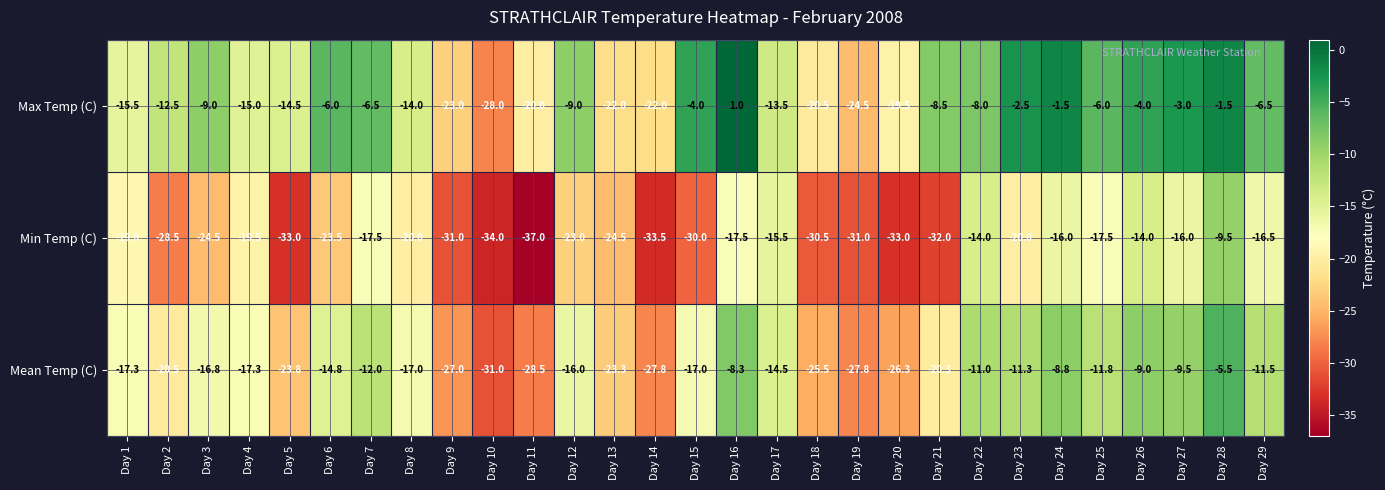

Rank the series by their average value, from highest to lowest.

Max Temp (C), Mean Temp (C), Min Temp (C)